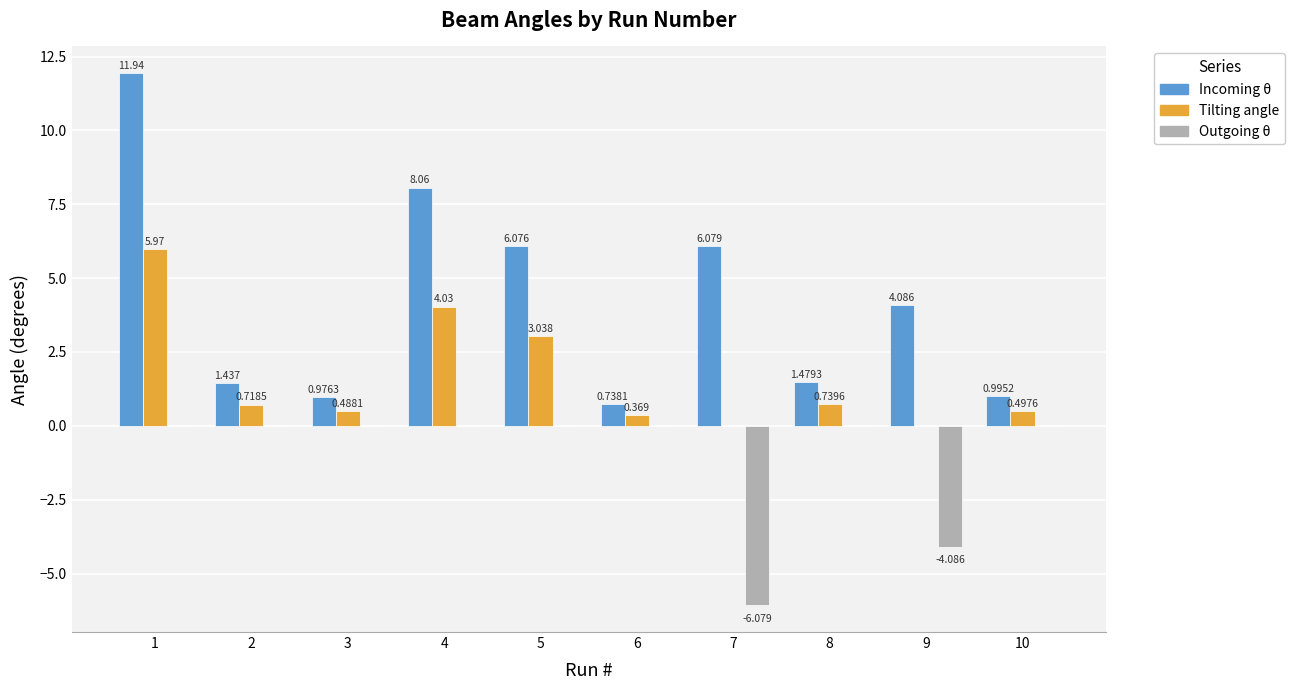

Between 5 and 6, which series saw the biggest shift?

Incoming θ